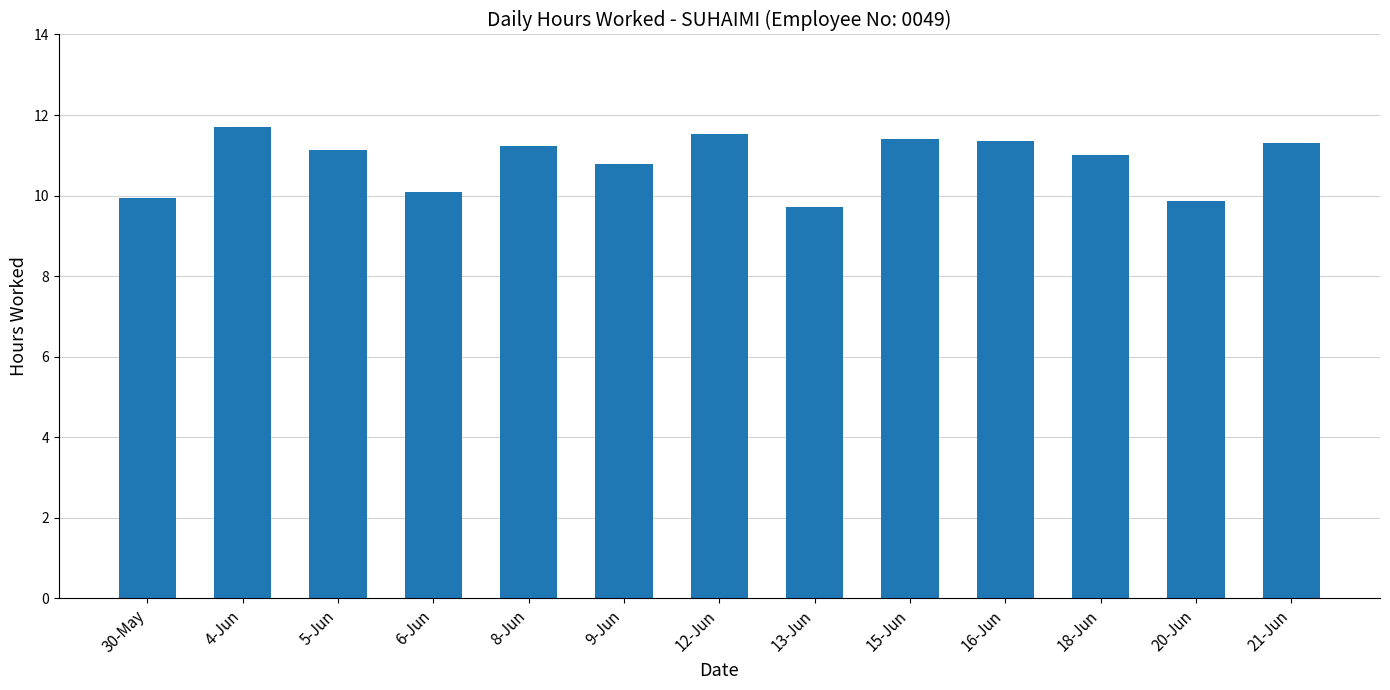

What position from the right is 13-Jun?

6